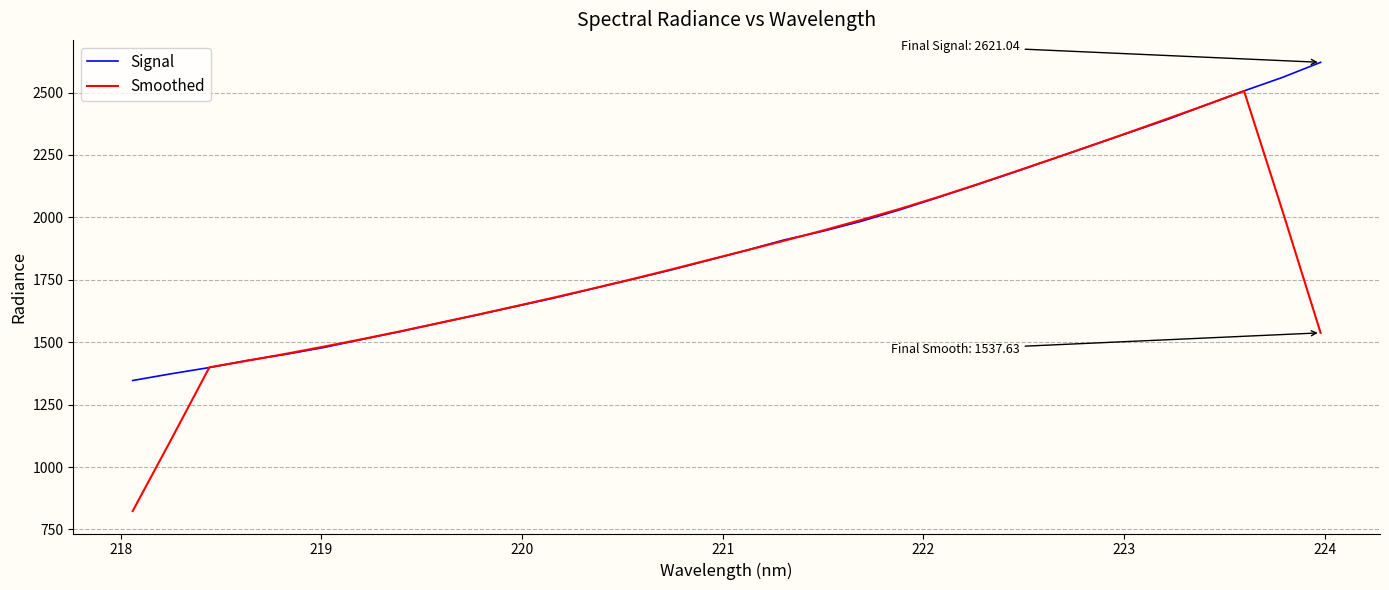

What is the smallest value displayed?

823.8